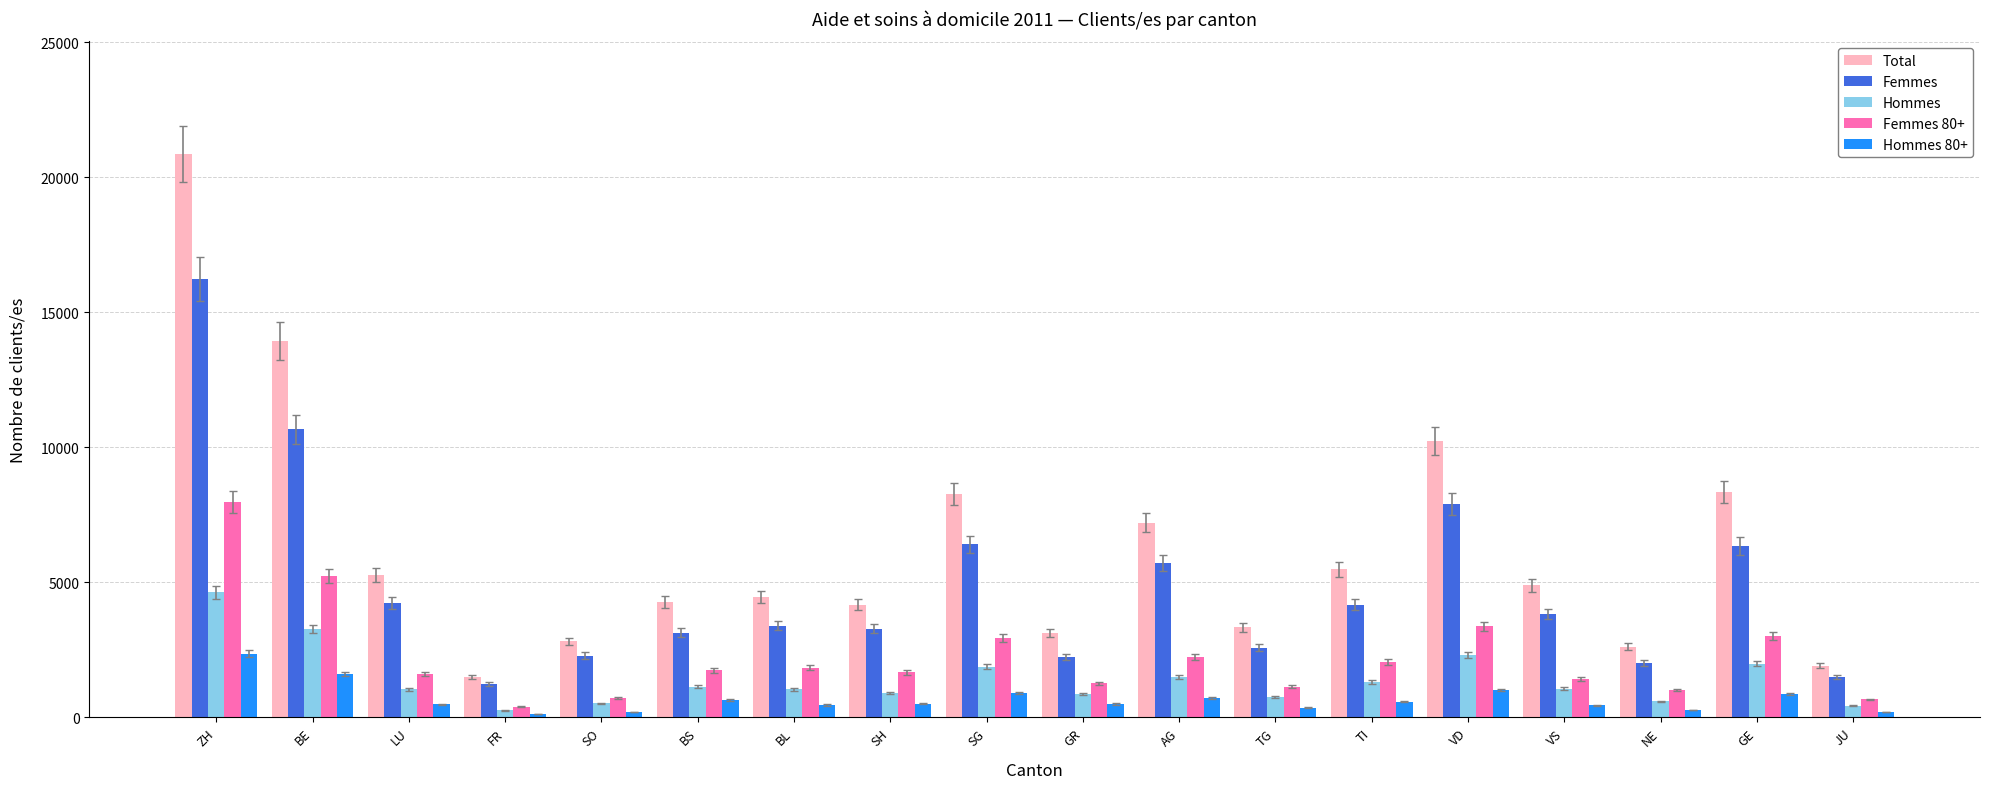

What is the label of the 7th bar from the left?

BL